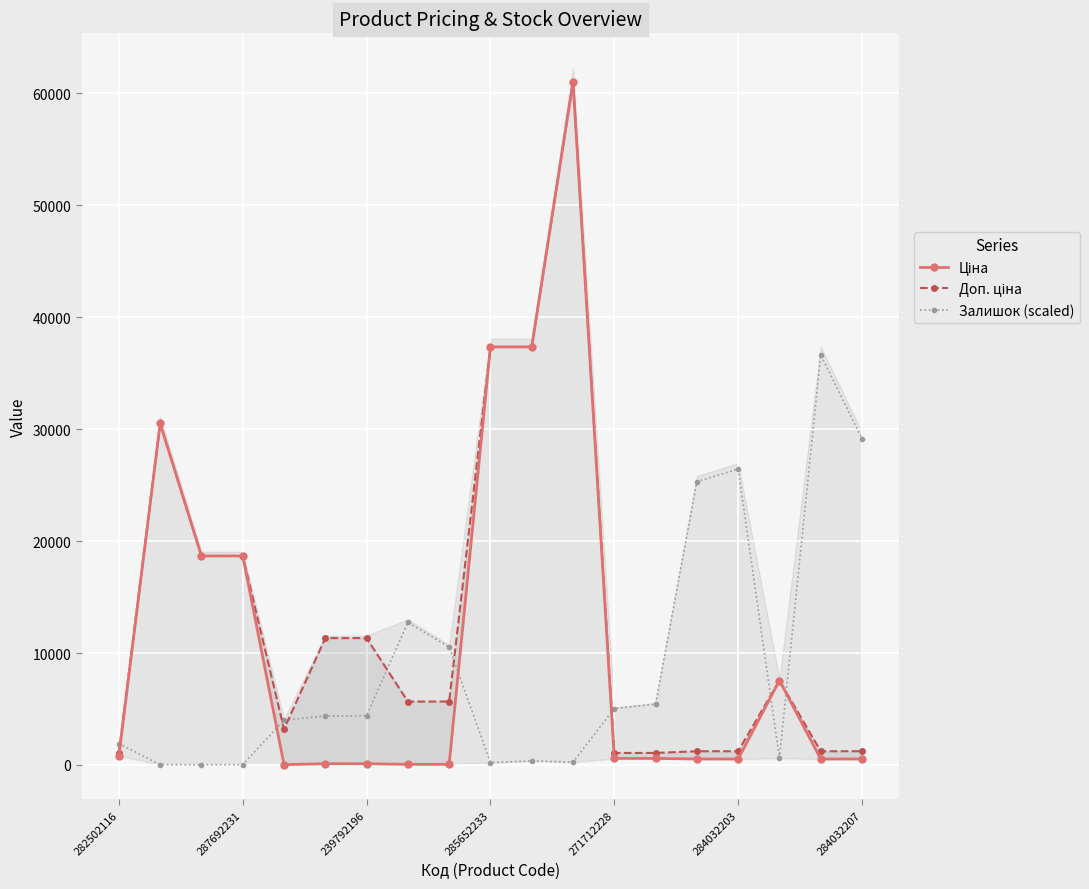

Where does the Ціна series first go above 585?

282502116